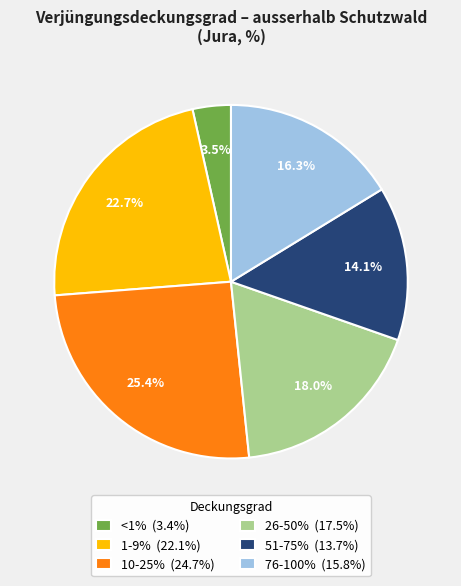

Is there a majority slice in this chart?

No